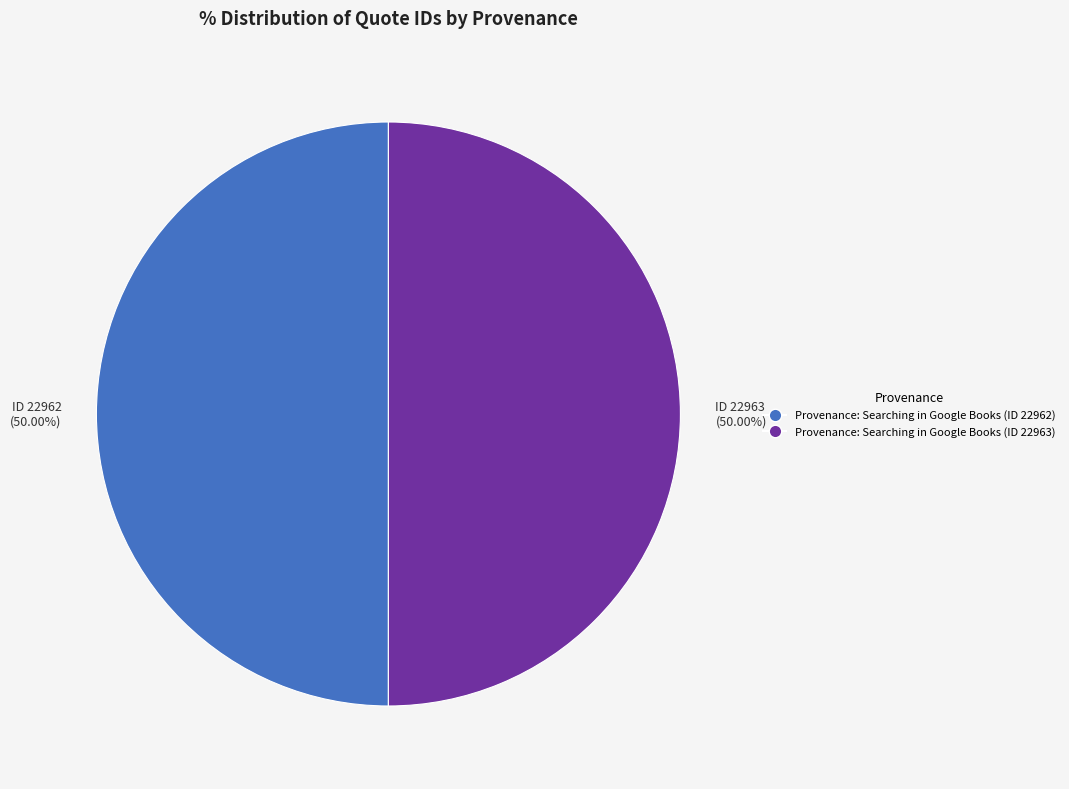

To the nearest percent, what portion does Provenance: Searching in Google Books (ID 22962) represent?

50%